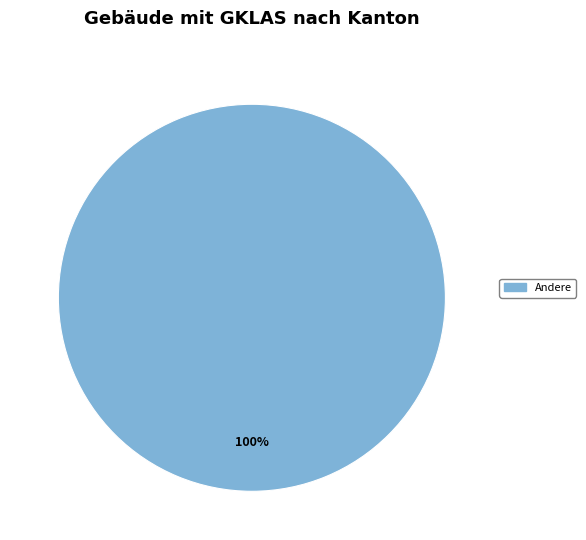

Is there a majority slice in this chart?

Yes